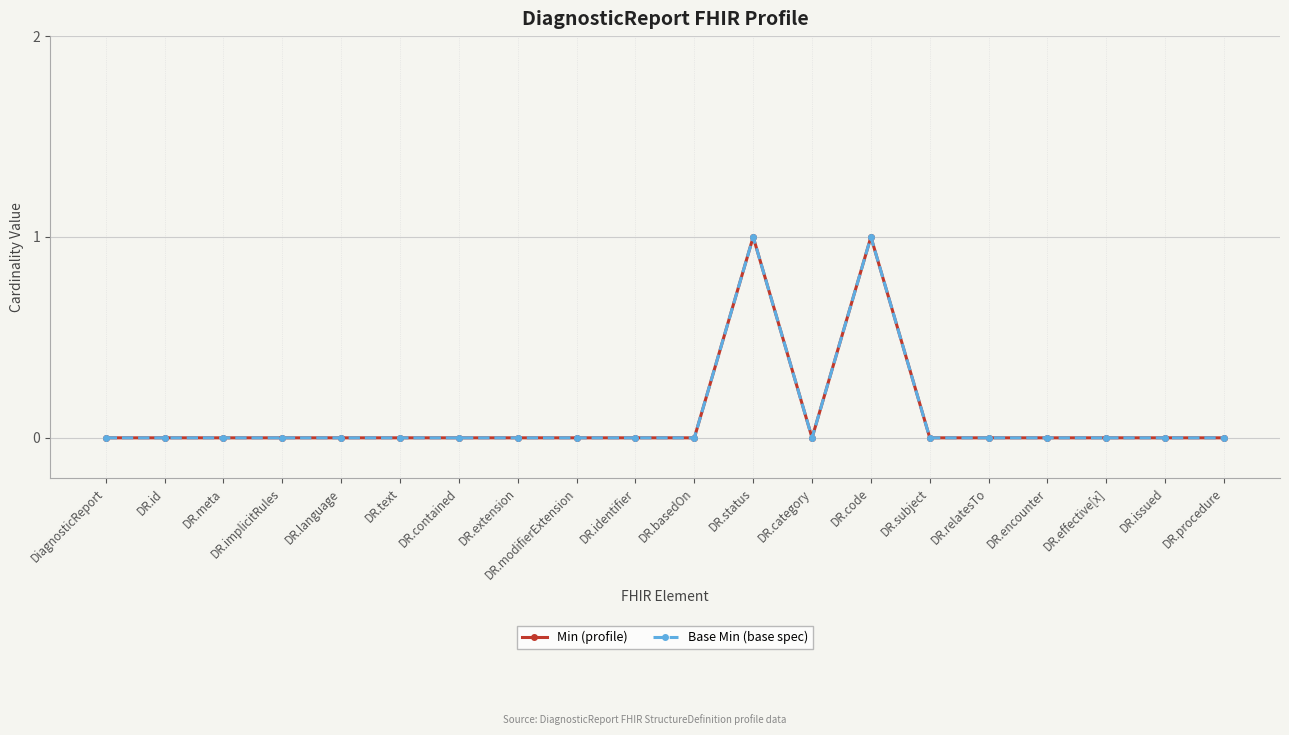

Which series has the largest range (max minus min)?

Min (profile)